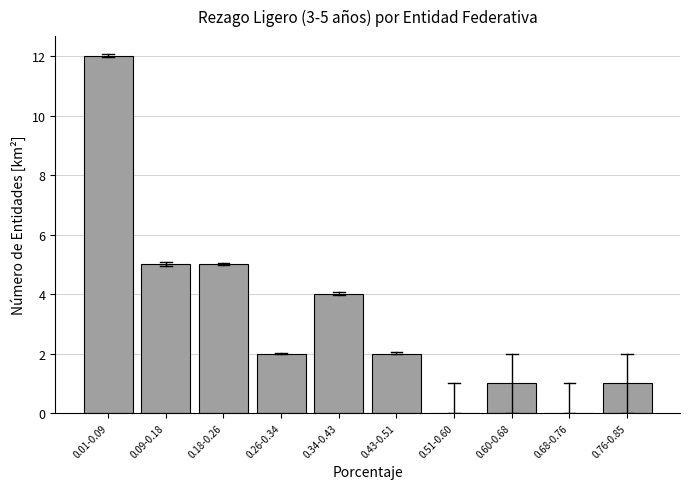

Reading left to right, what are all the values shown in this chart?

0.01-0.09=12	0.09-0.18=5	0.18-0.26=5	0.26-0.34=2	0.34-0.43=4	0.43-0.51=2	0.51-0.60=0	0.60-0.68=1	0.68-0.76=0	0.76-0.85=1